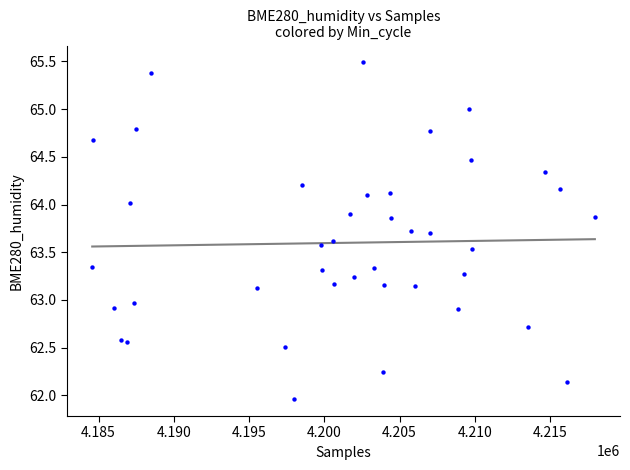

What is the range of Y values (max minus min)?

3.5